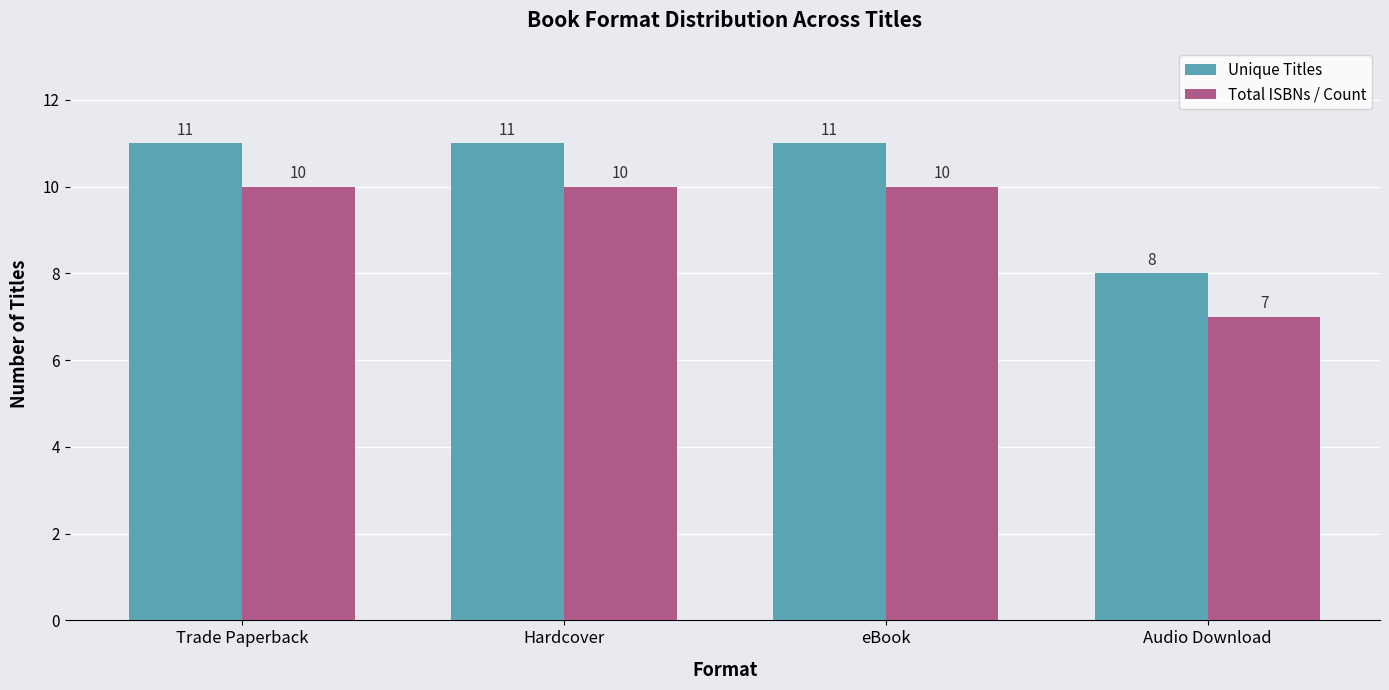

At which label does Total ISBNs / Count reach its minimum?

Audio Download